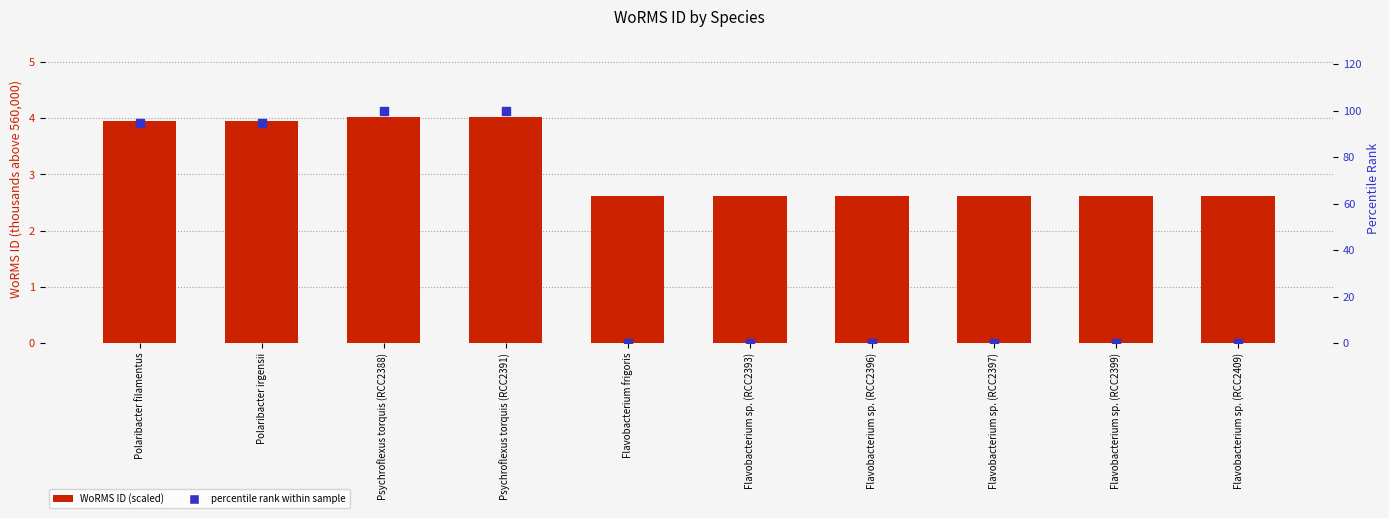

Which series reaches the maximum Y coordinate?

percentile rank within sample